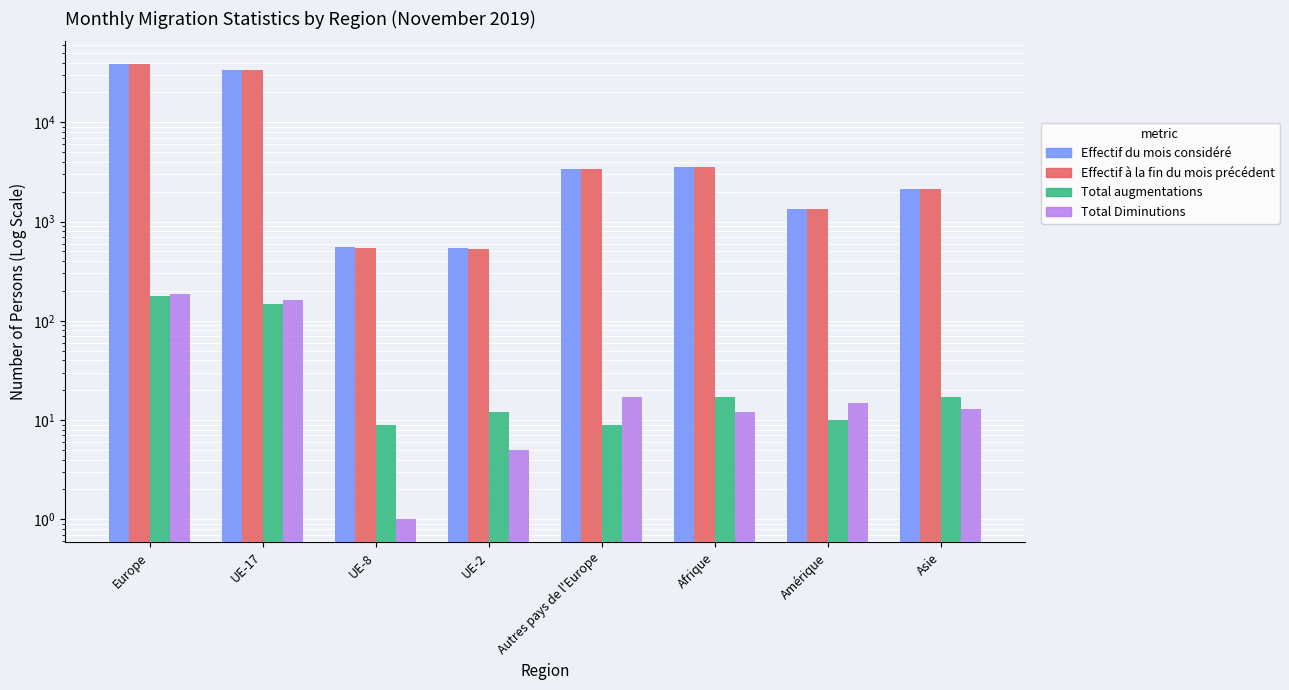

How many bars are there in each group?

4